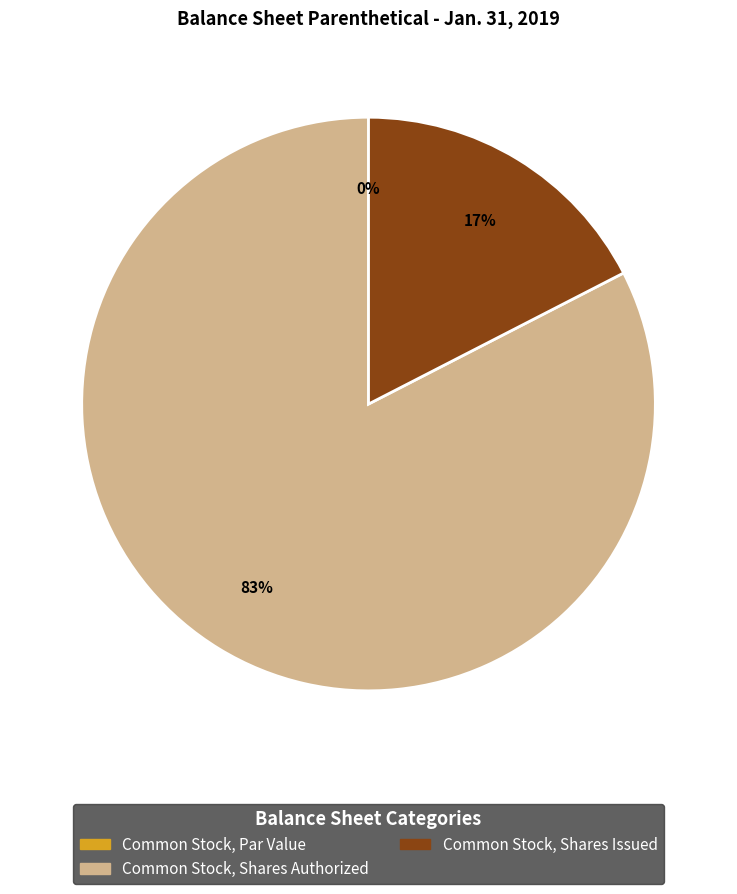

To the nearest percent, what is the combined percentage of Common Stock, Par Value and Common Stock, Shares Issued?

17%